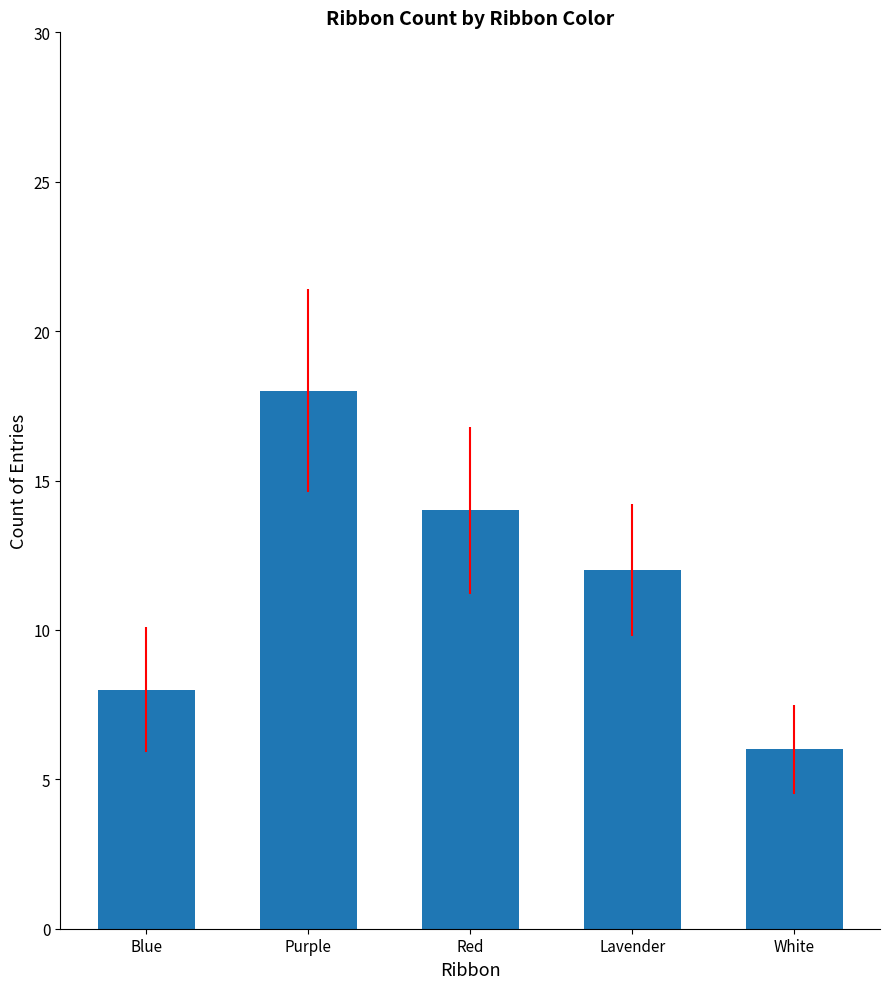

Reading left to right, transcribe all the data shown in this chart.

8	18	14	12	6